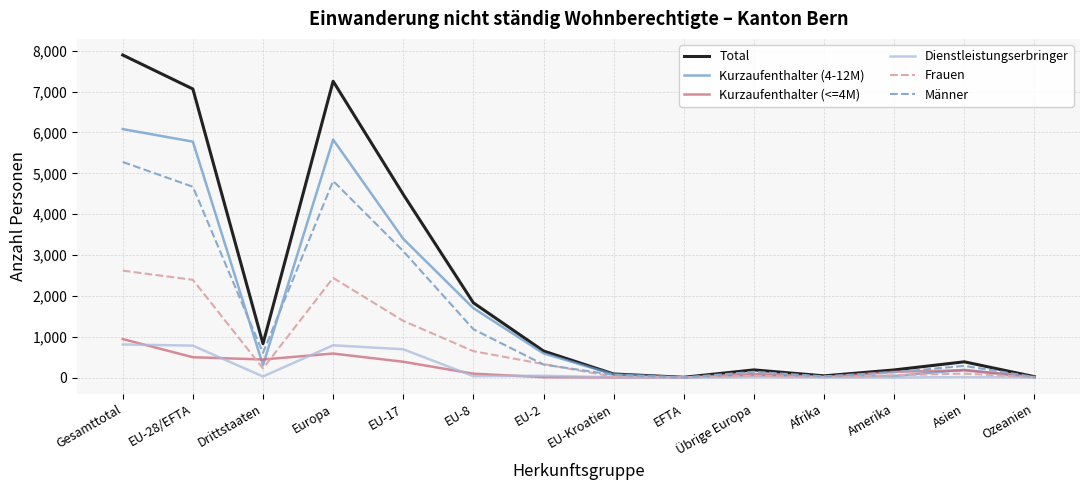

Which series has the largest total across all categories?

Total